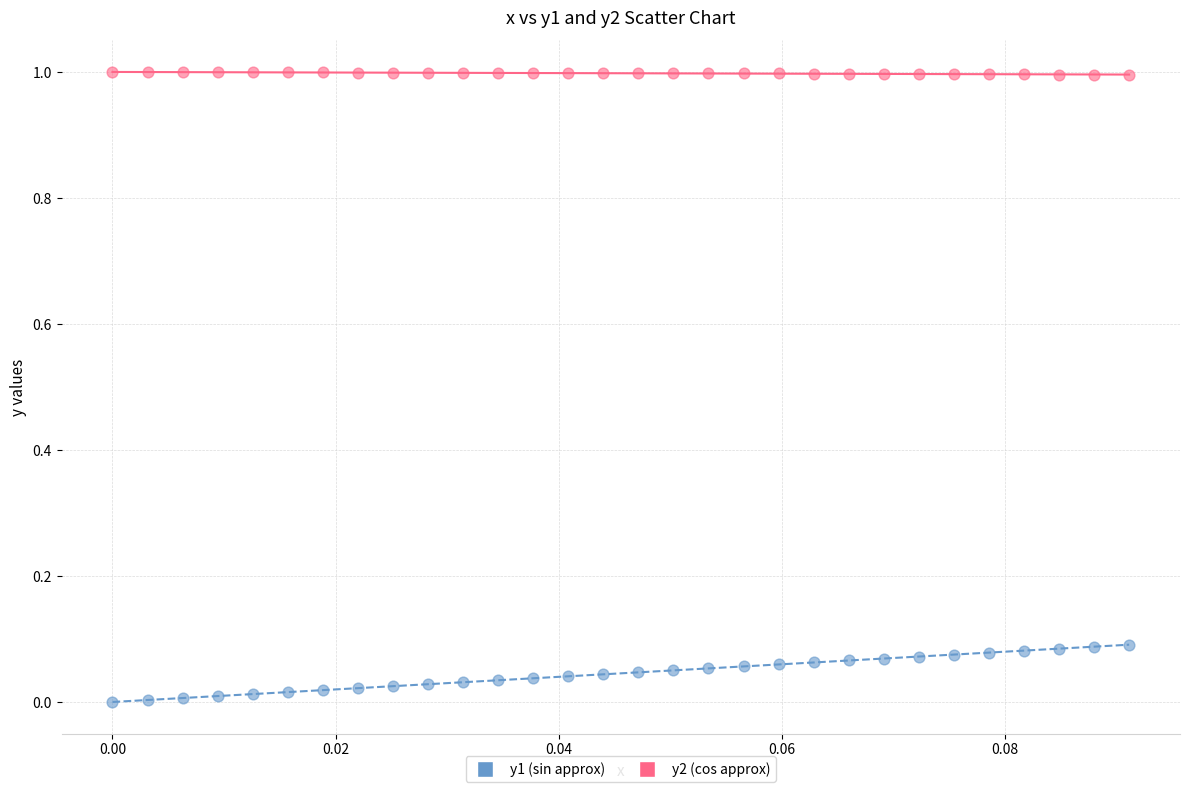

Across all data points, what is the range of Y values (max minus min)?

1.0